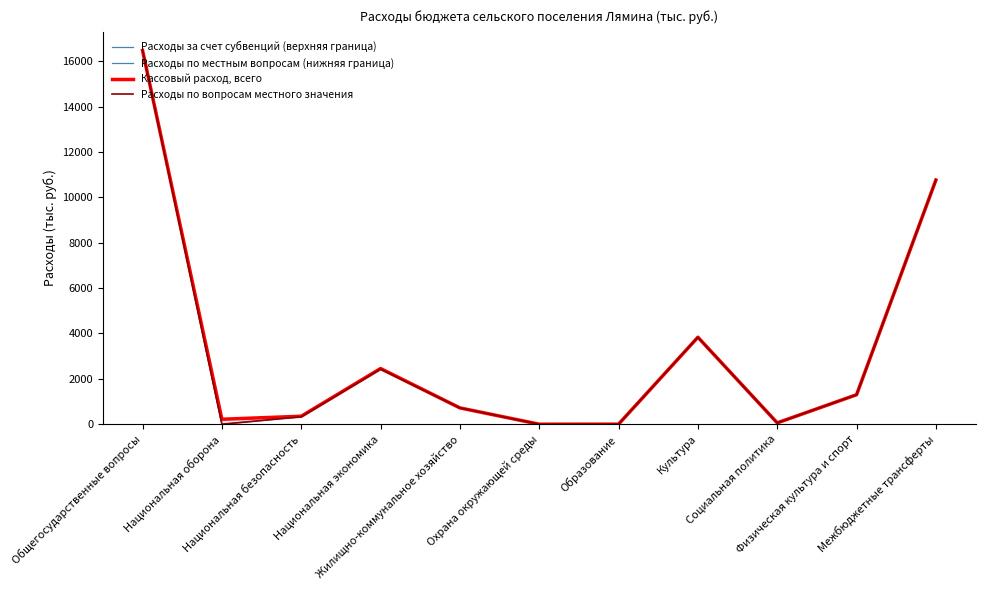

Where is the first local maximum for Расходы по вопросам местного значения?

Национальная экономика